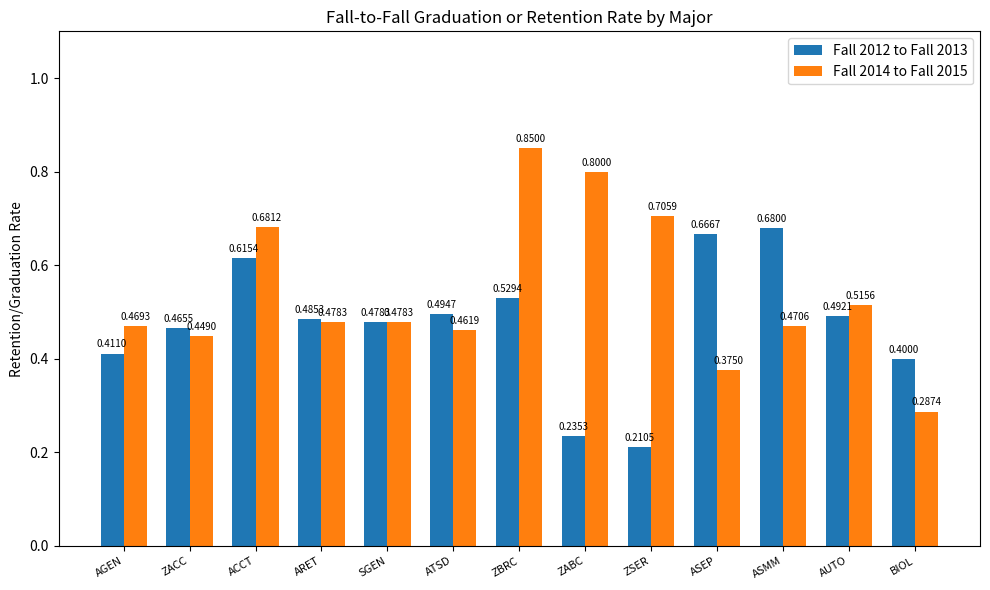

How many Fall 2014 to Fall 2015 values are between 0 and 1?

13